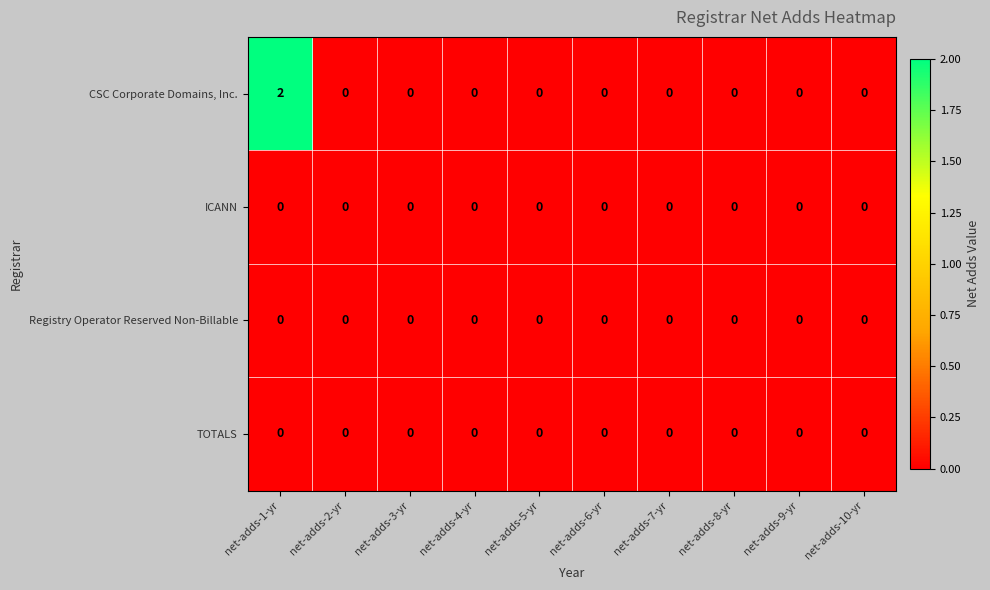

Which series has the largest range (max minus min)?

CSC Corporate Domains, Inc.